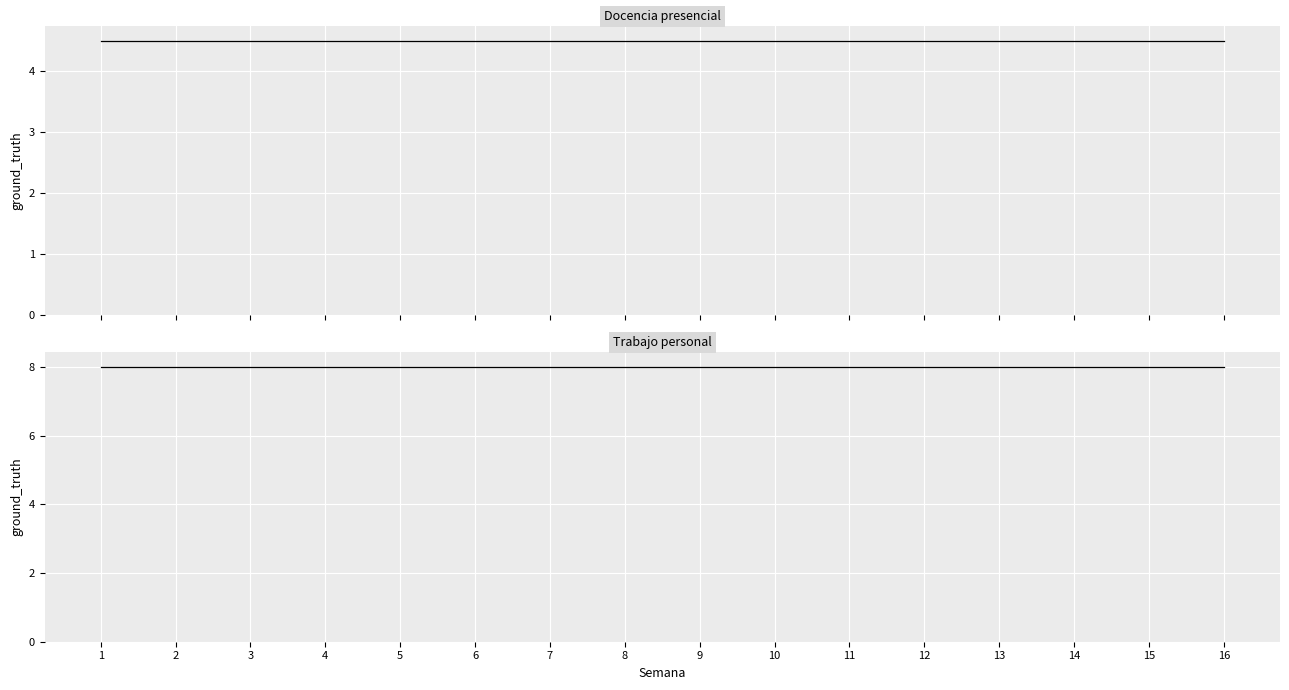

What is the approximate value of Docencia presencial at 5?

4.5